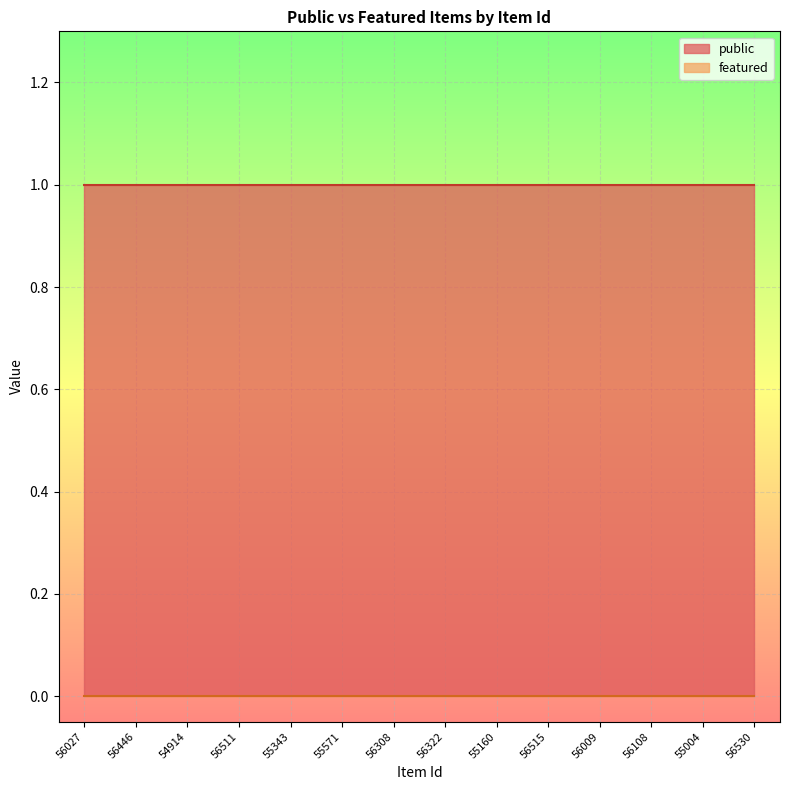

Is it true that public equals 1 at 55160?

True